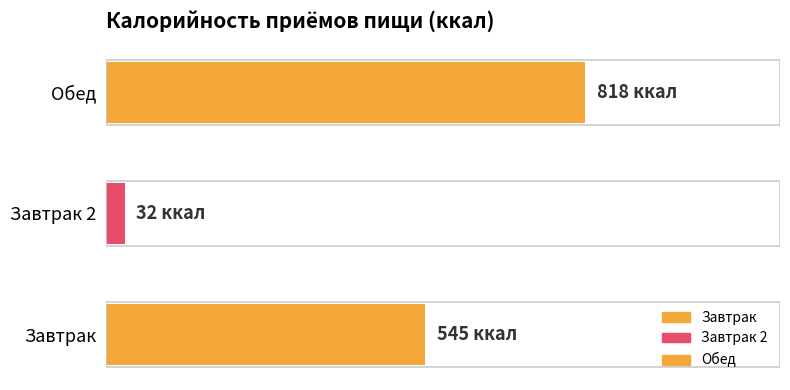

At which category does the chart reach its minimum across all series?

Завтрак 2